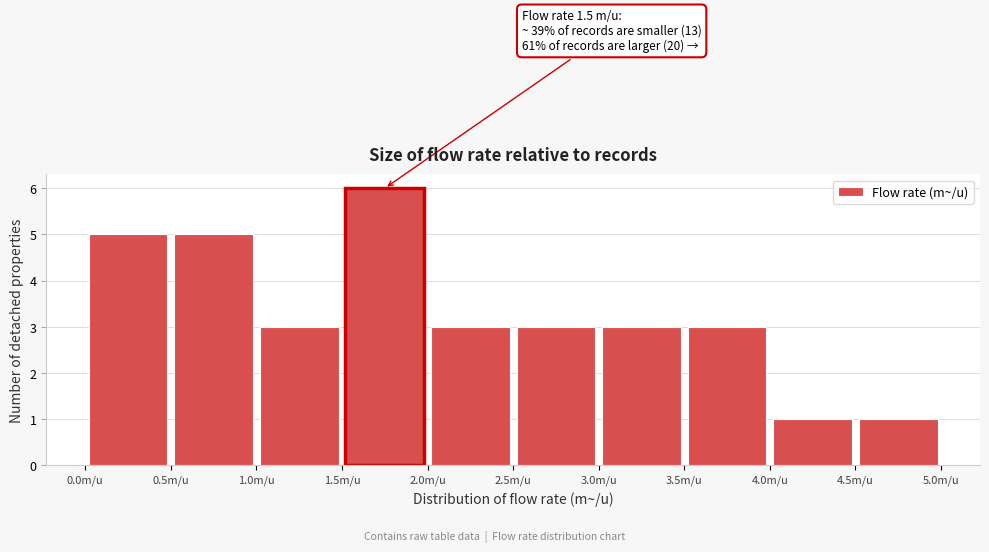

Which range on the x-axis has the tallest bar?

1.5 to 2.0